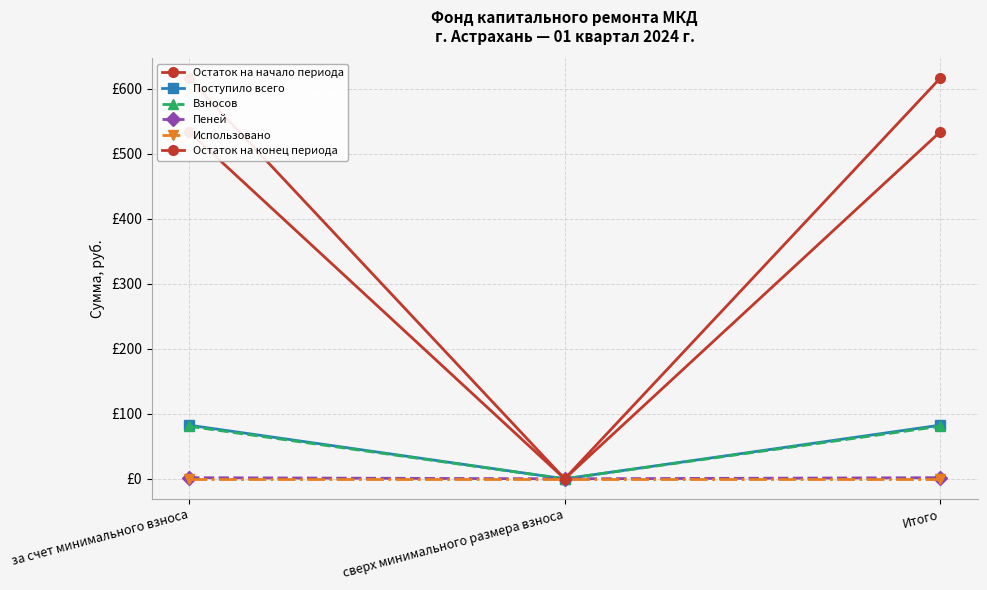

Reading left to right, extract all data points from this chart.

Остаток на начало периода: 533.7	0.0	533.7
Поступило всего: 82.5	0.0	82.5
Взносов: 80.8	0.0	80.8
Пеней: 1.7	0.0	1.7
Использовано: 0.0	0.0	0.0
Остаток на конец периода: 616.3	0.0	616.3